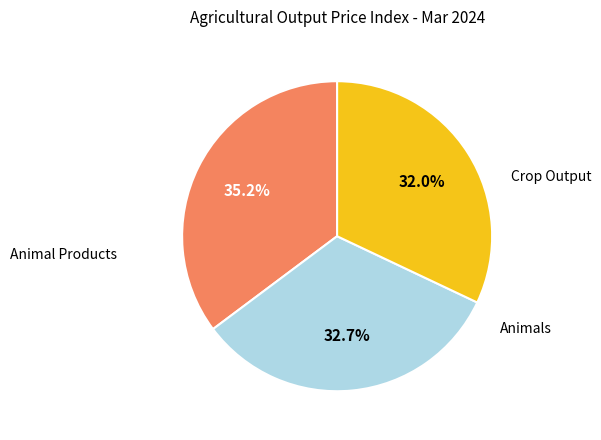

Is there any slice that represents more than half of the pie?

No